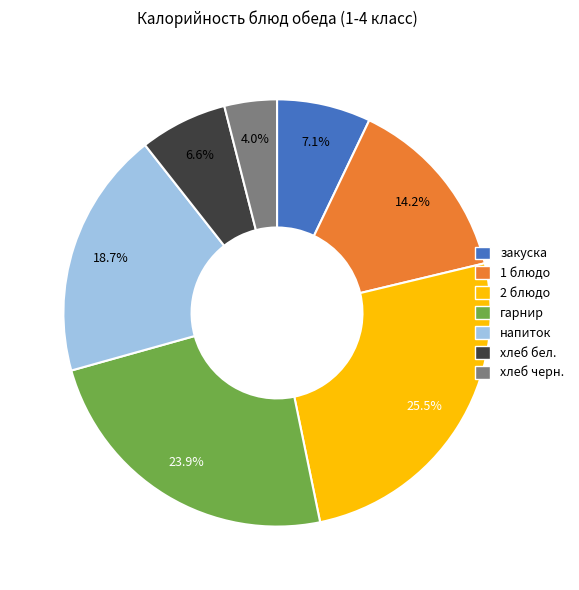

Which category has the smallest portion of the pie?

хлеб черн.